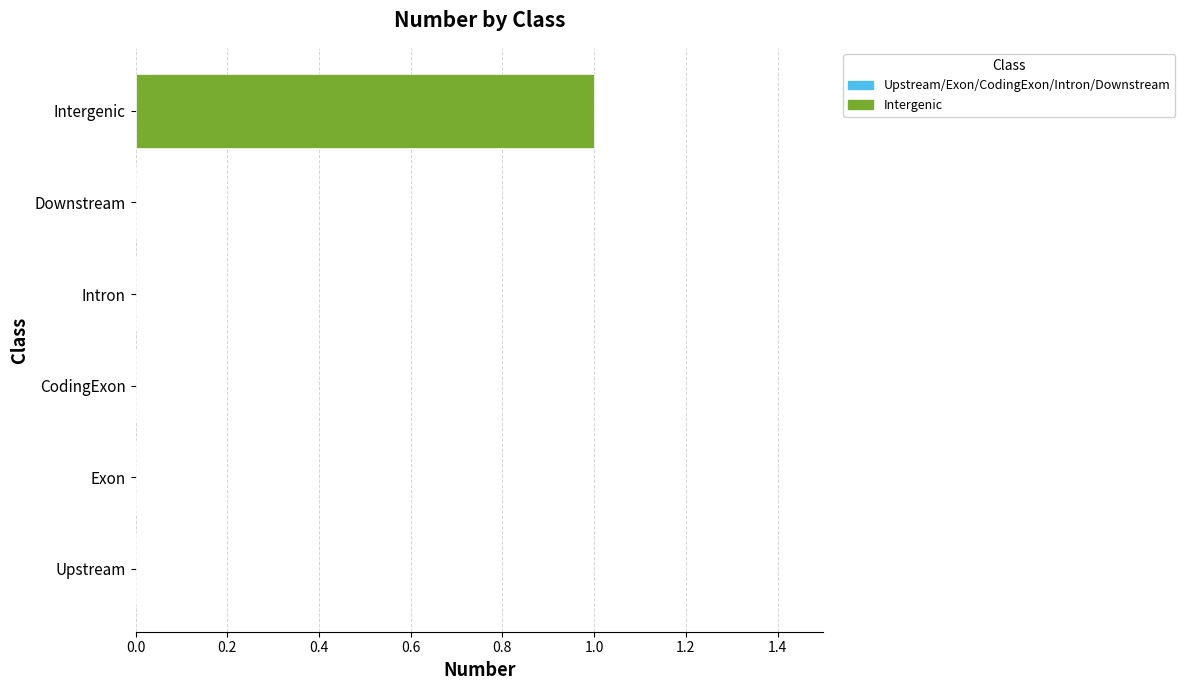

Reading bottom to top, list all the values displayed in this chart.

Upstream=0	Exon=0	CodingExon=0	Intron=0	Downstream=0	Intergenic=1